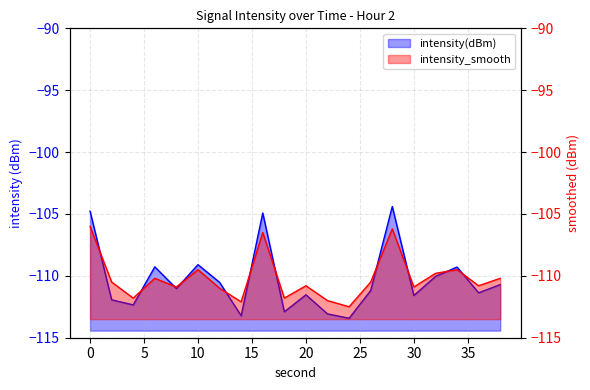

Where do intensity(dBm) and intensity_smooth first cross each other?

0 and 2